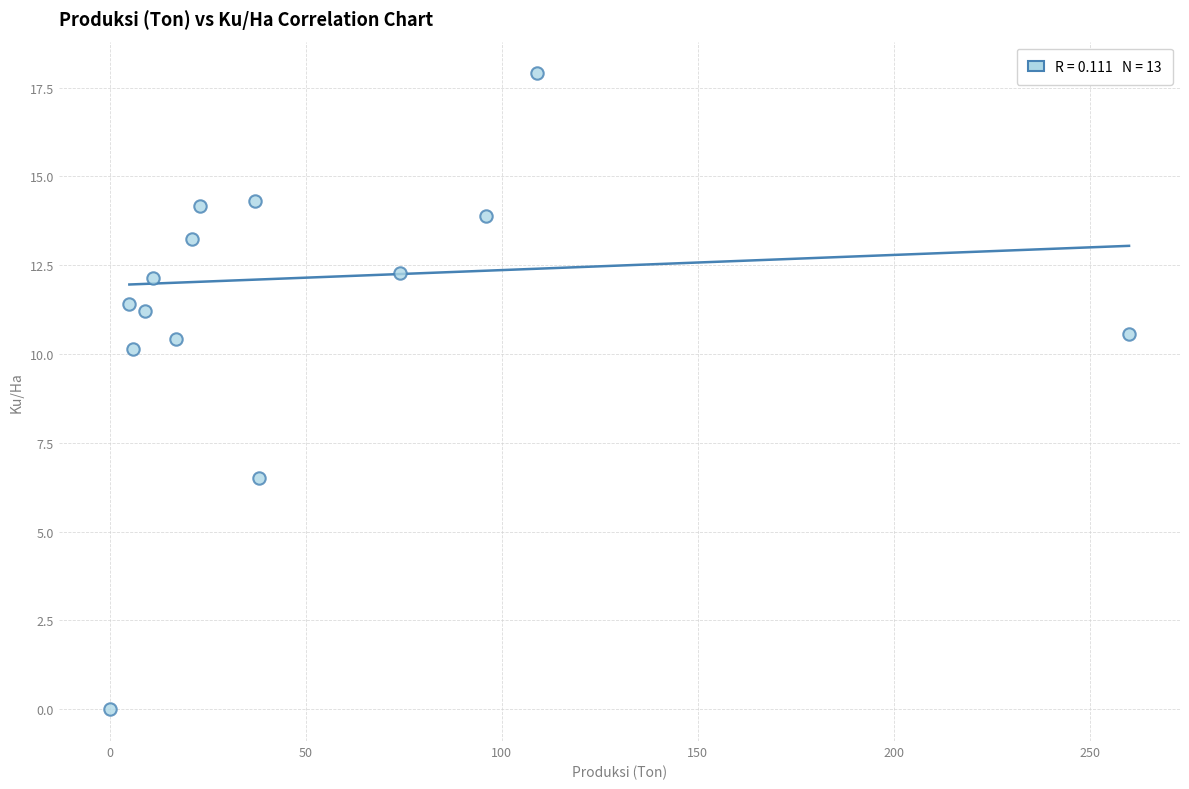

What Y value in the scatter plot is closest to 8?

6.5